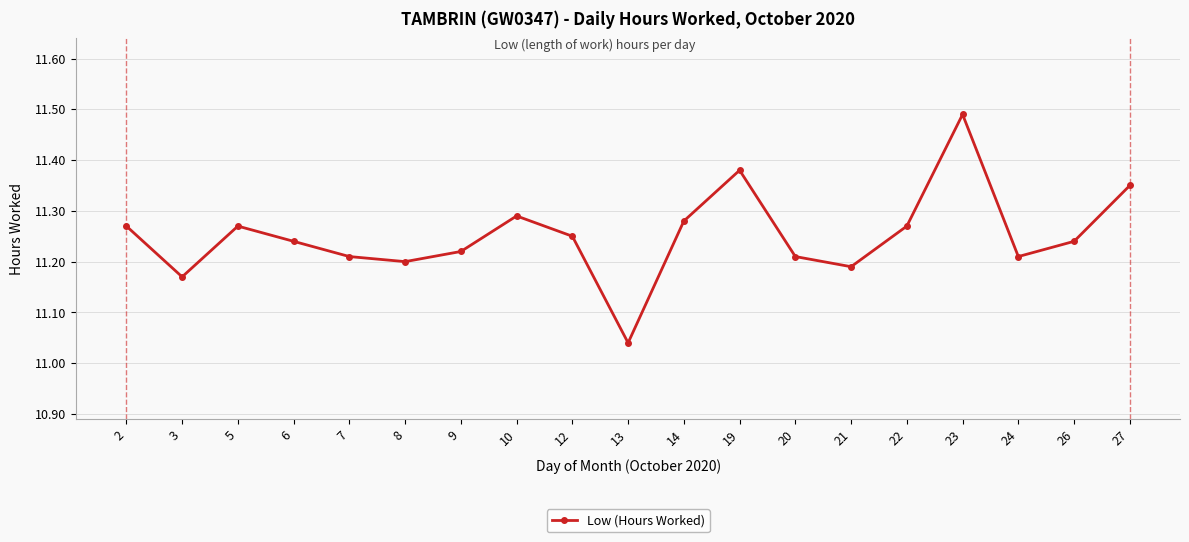

Which category has the lowest value across all series?

13